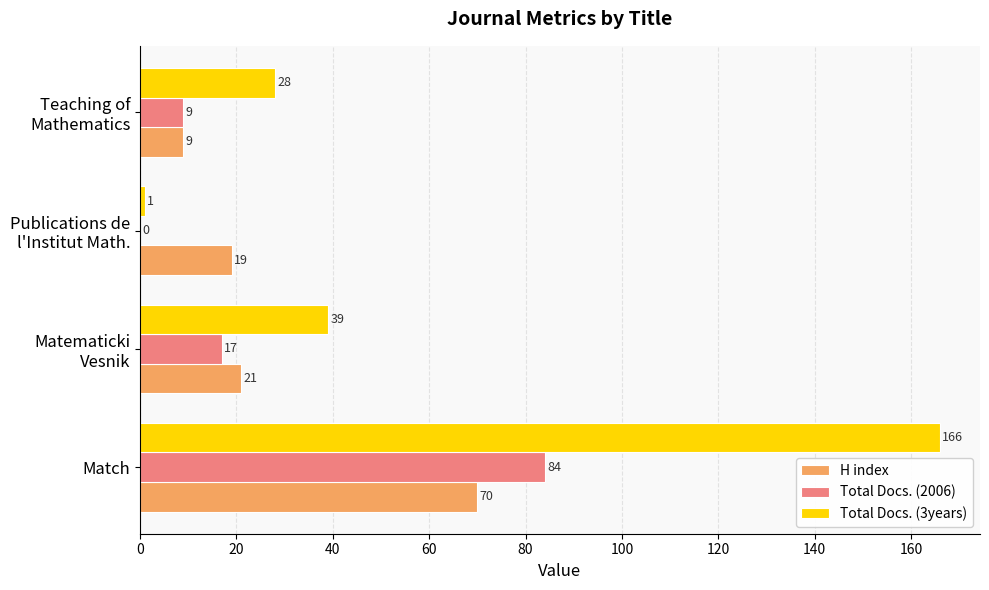

What are all the series names shown in the legend?

H index, Total Docs. (2006), Total Docs. (3years)